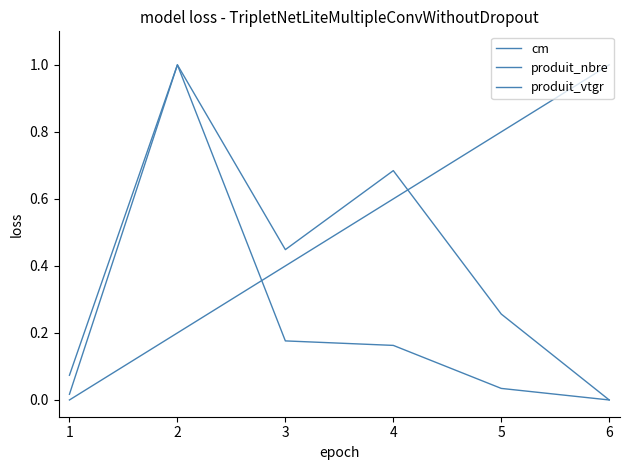

Count the number of data series in this chart.

3